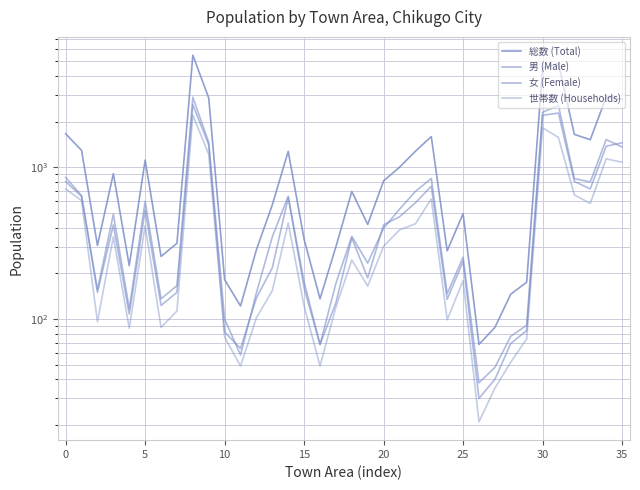

Rank the categories by 総数 (Total) value from highest to lowest.

35, 31, 30, 34, 40, 35, −5, 32, 23, 33, 0, 22, 14, 20, 21, 10, 20, 18, 13, 25, 19, 15, 30, 5, 17, 12, 24, 25, 15, 10, 29, 28, 16, 11, 27, 26